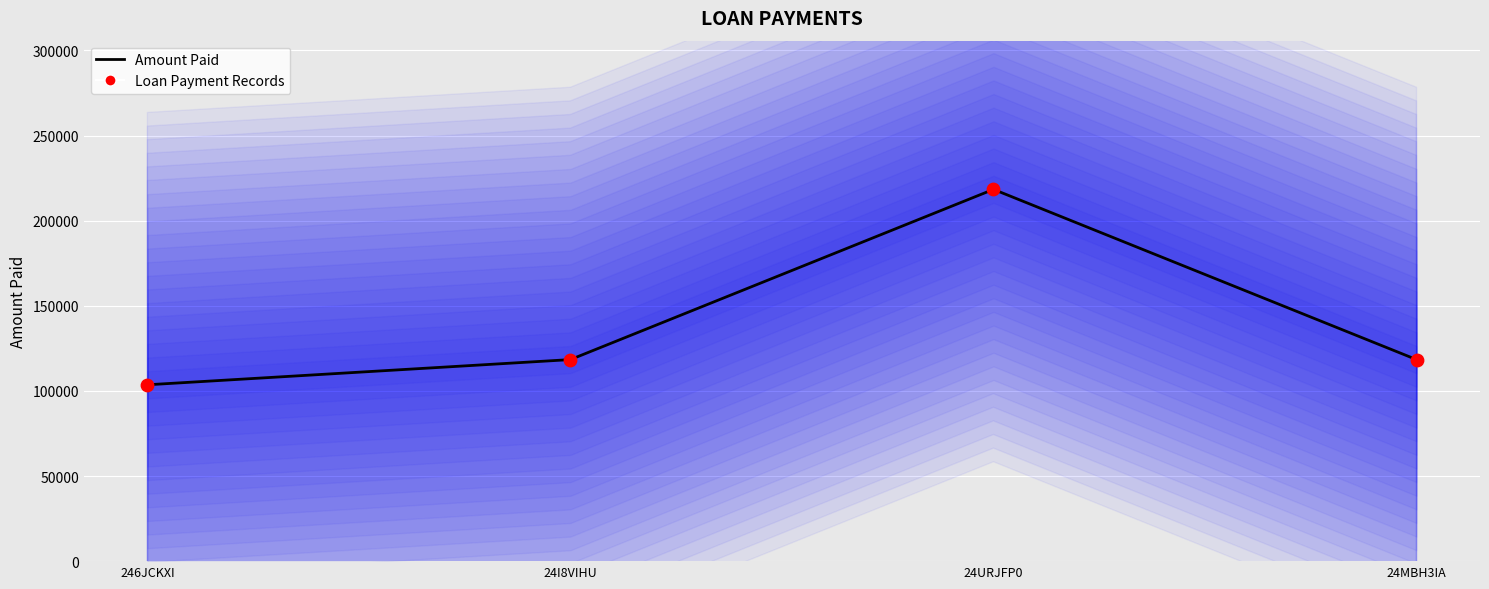

Which series has the largest total across all categories?

Amount Paid